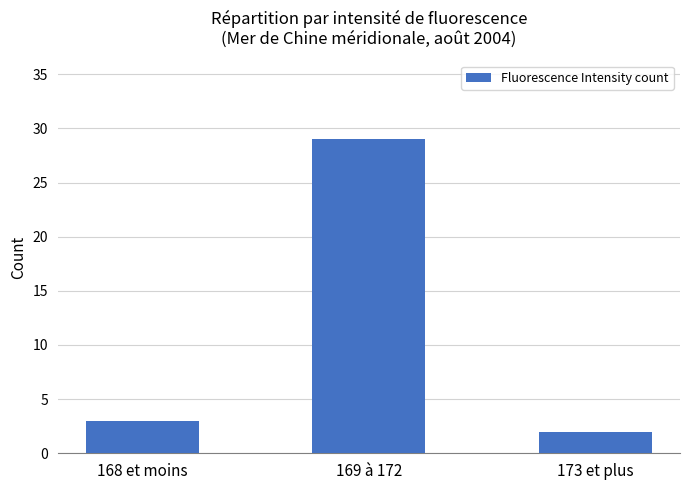

What is the sum of all values?

34